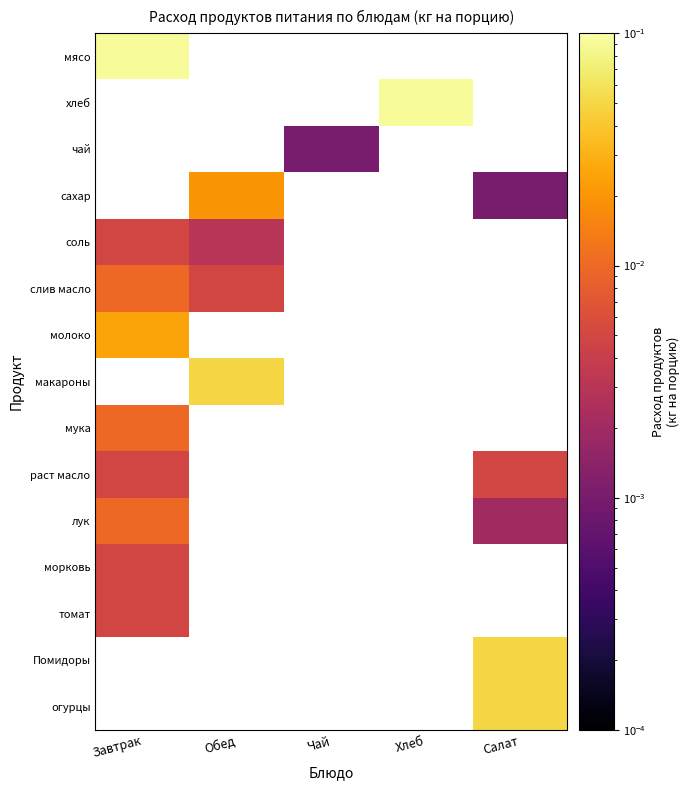

How many series are shown in this chart?

15